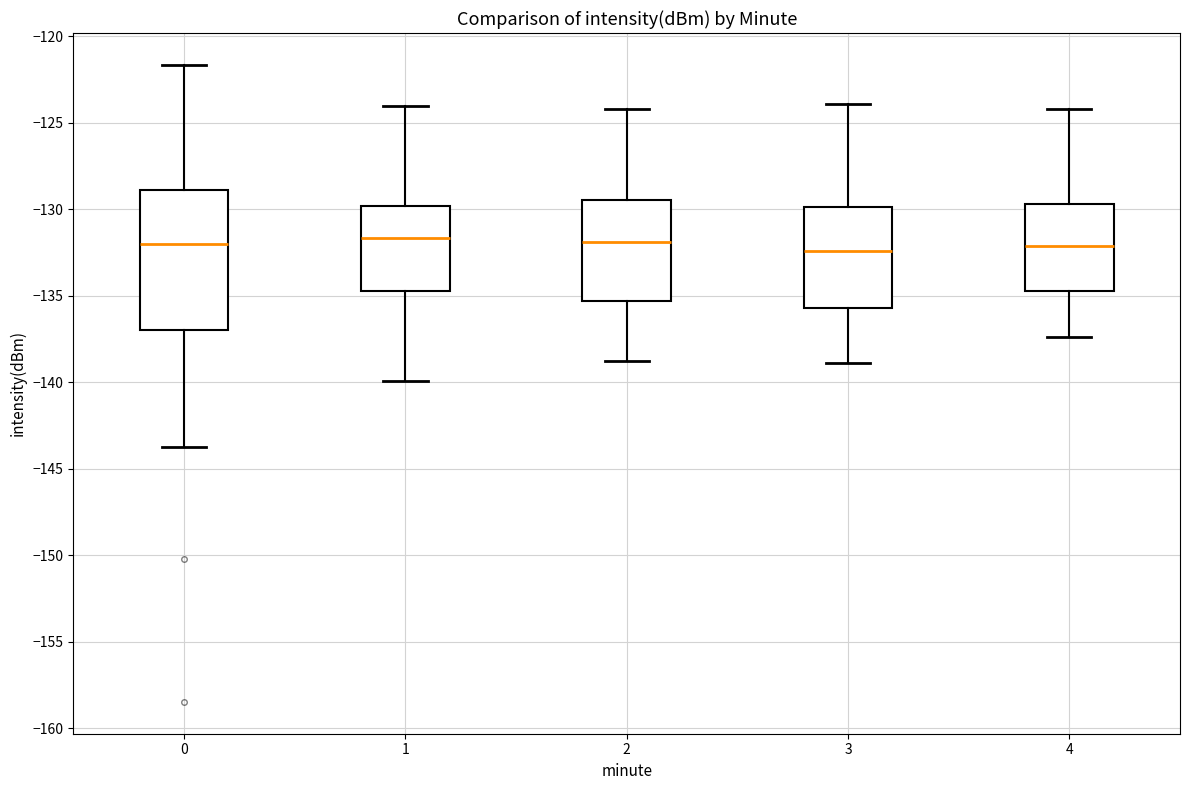

Comparing the boxes themselves (not the whiskers), which one is the tallest?

0